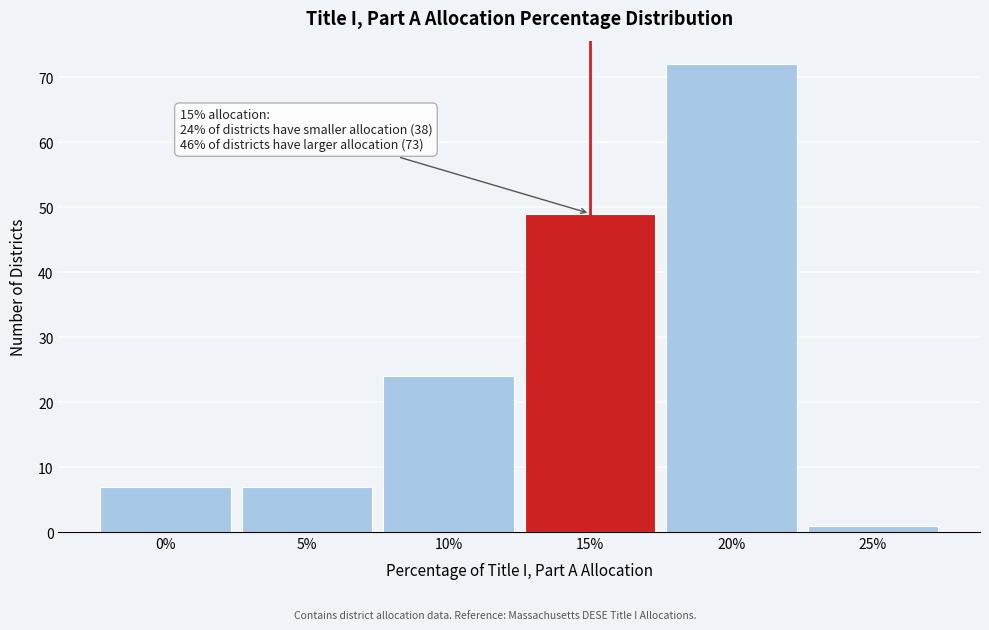

Reading right to left, list all the values displayed in this chart.

1	72	49	24	7	7